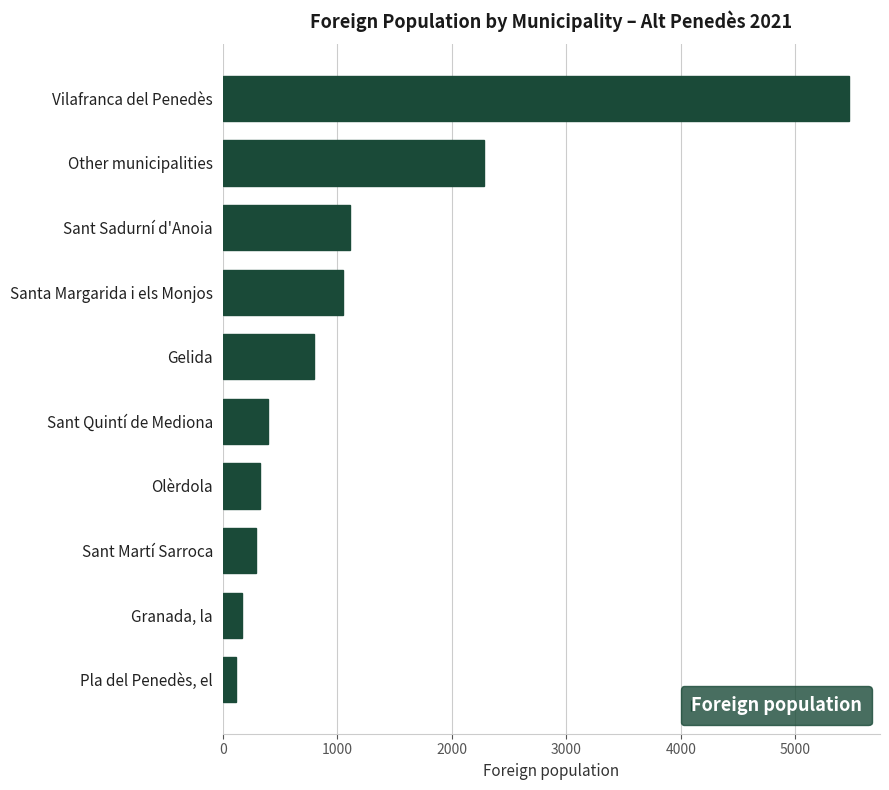

What is the maximum value shown in the chart?

5465